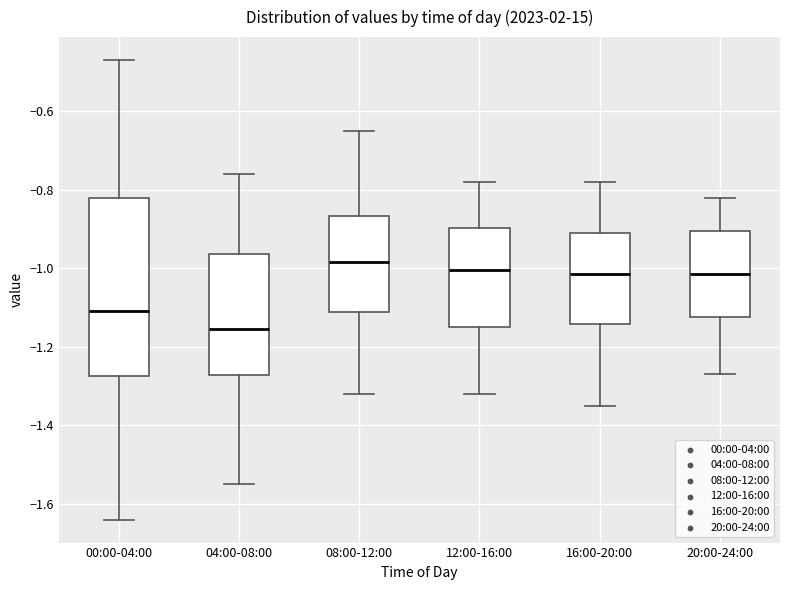

Which box's median line is the lowest?

04:00-08:00